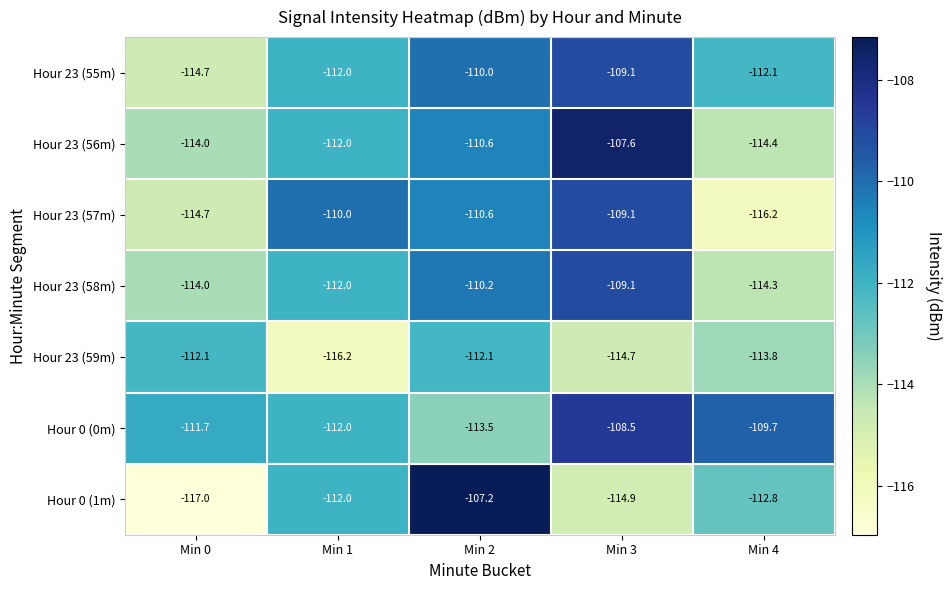

Where does the Hour 23 (55m) series first go above -112?

Min 2